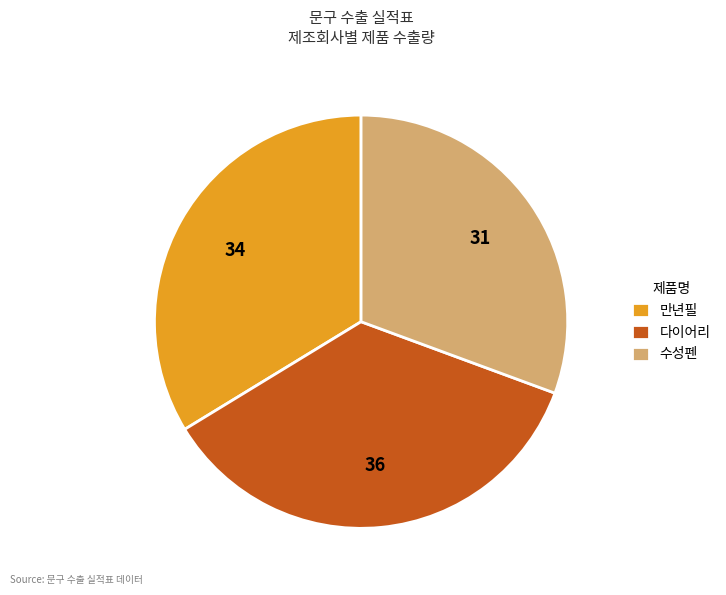

Count the number of slices in the pie.

3